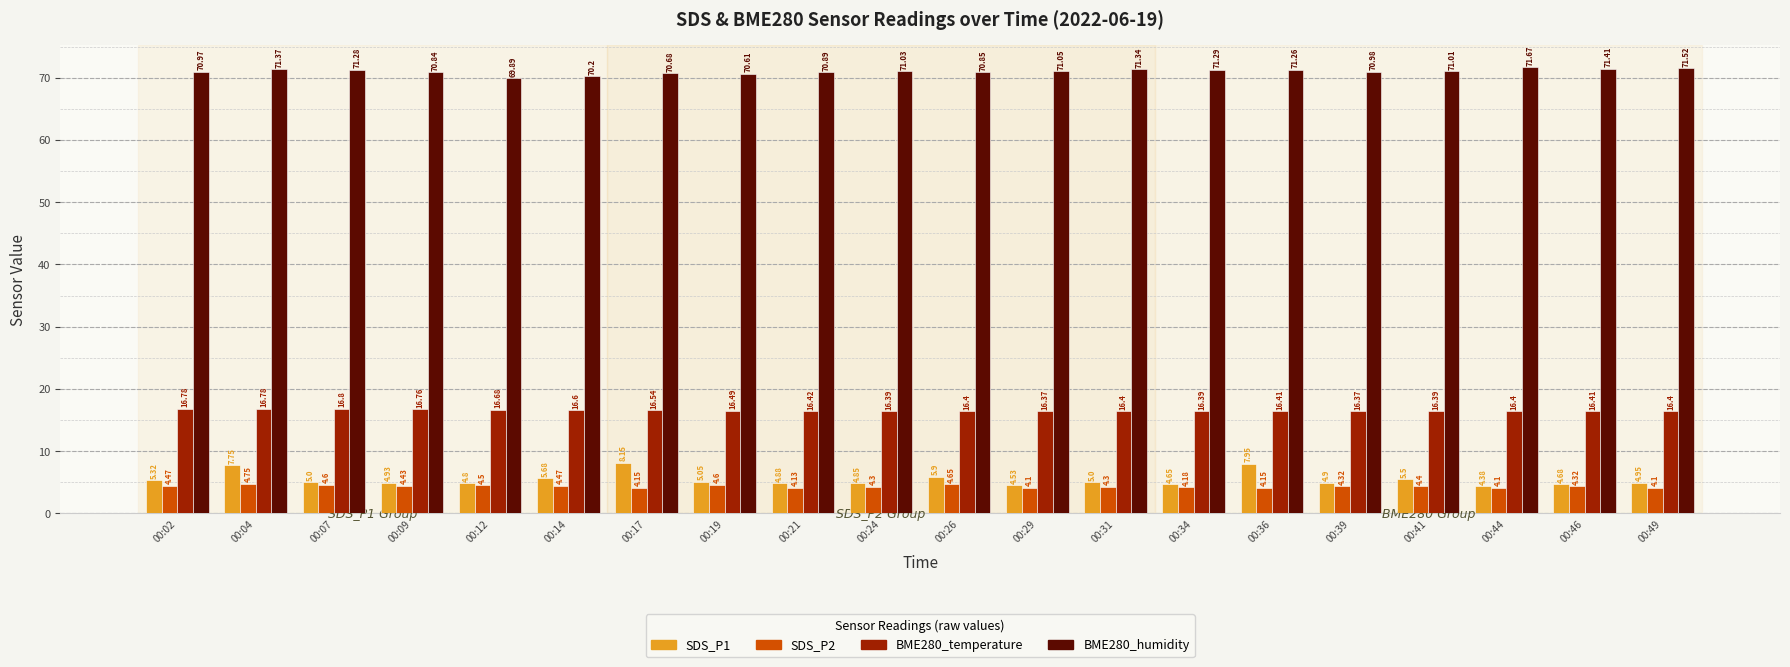

How many bars are there in total?

80